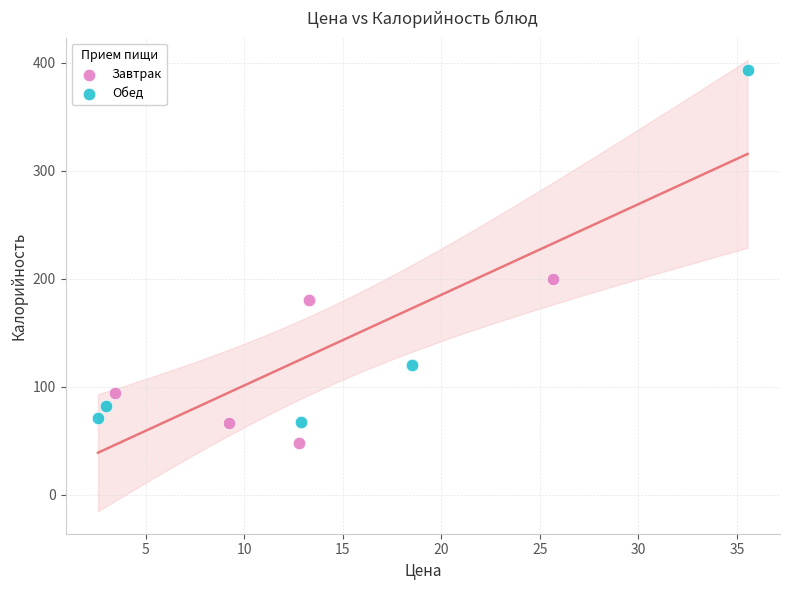

Which series reaches the maximum Y coordinate?

Обед